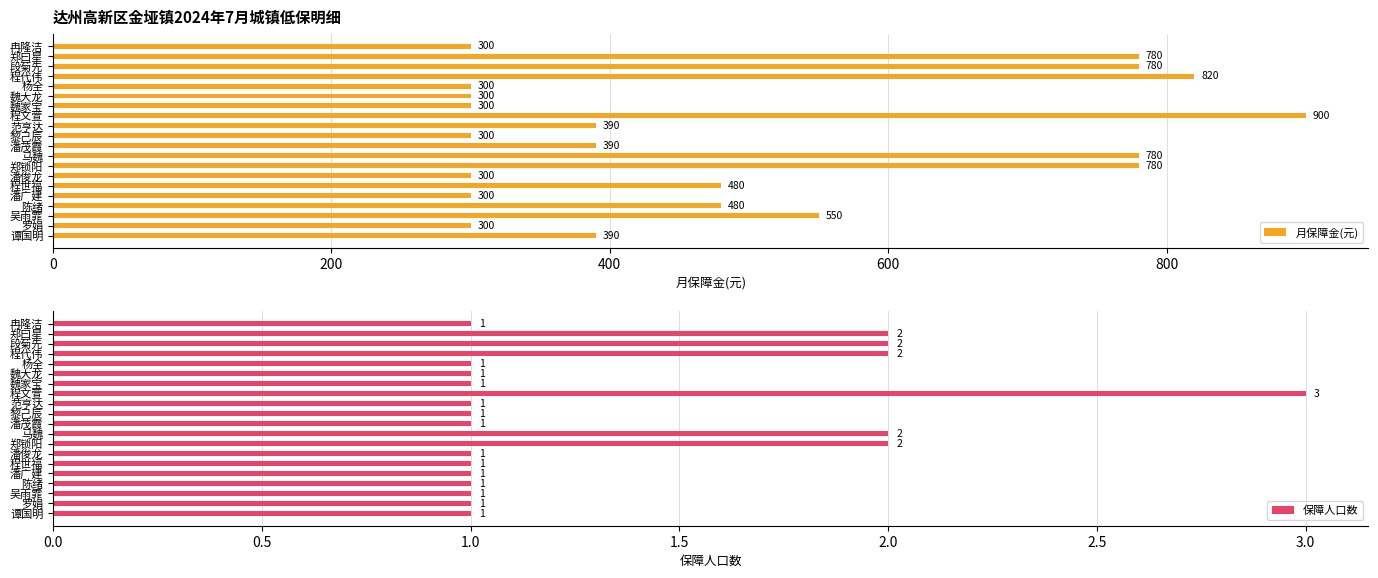

How many 保障人口数 values are between 1 and 2?

19